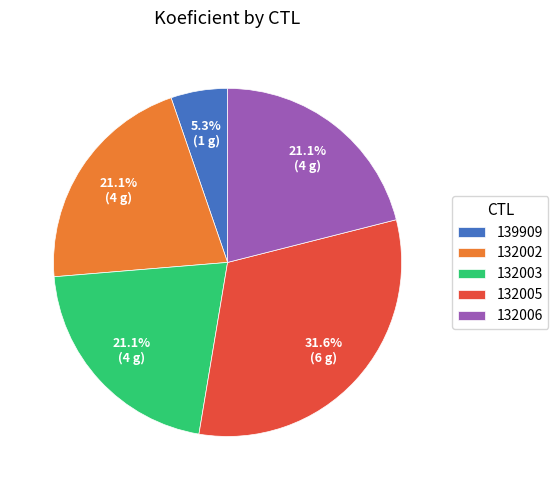

How many slices are in this pie chart?

5